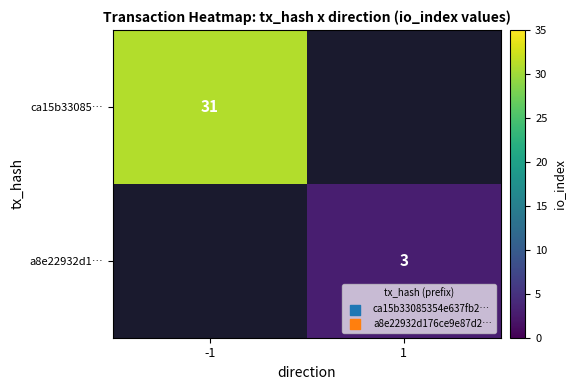

True or false: a8e22932d1… has a value of 1 at 1.

False